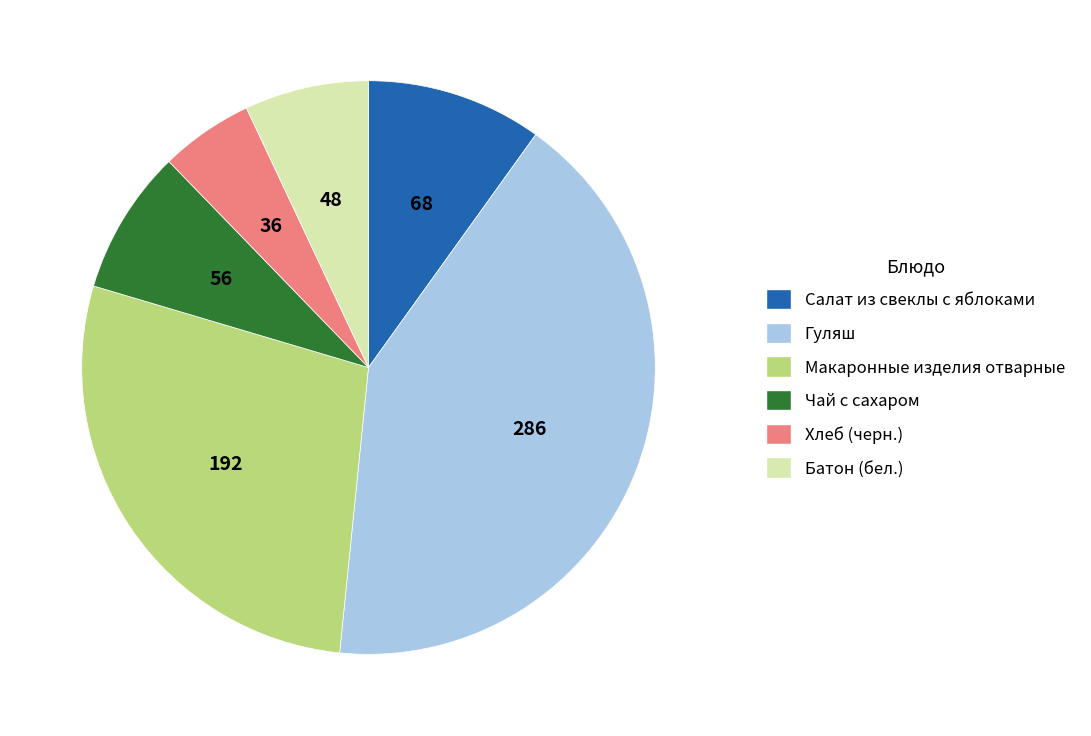

Does any single category account for the majority?

No